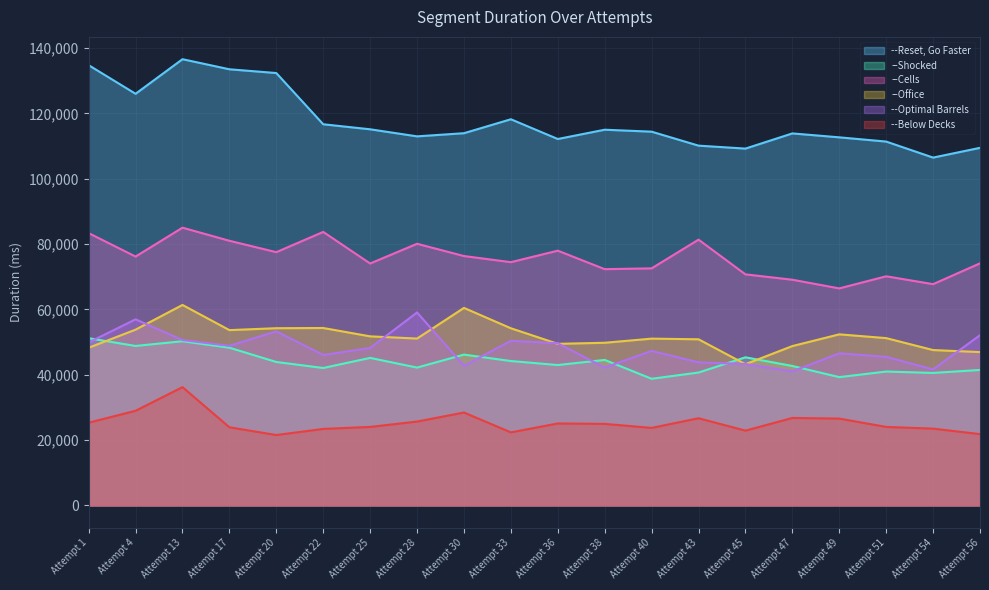

The --Shocked series shows 45326 at Attempt 45. True or false?

True